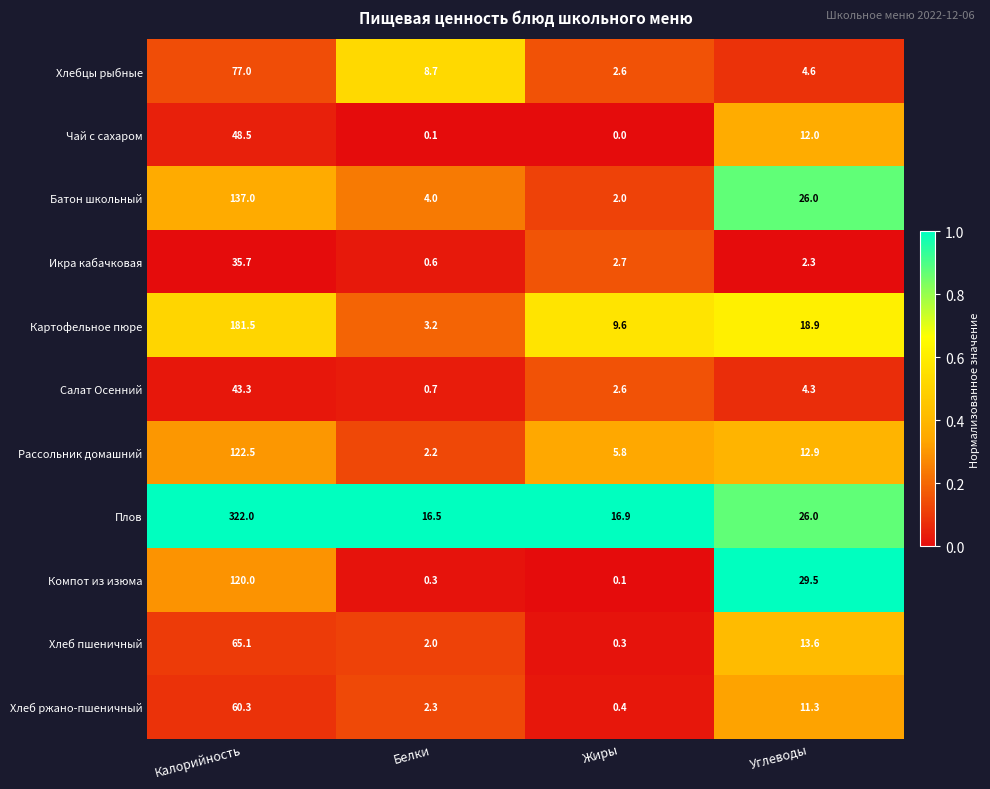

At which category is the sum across all series the highest?

Калорийность